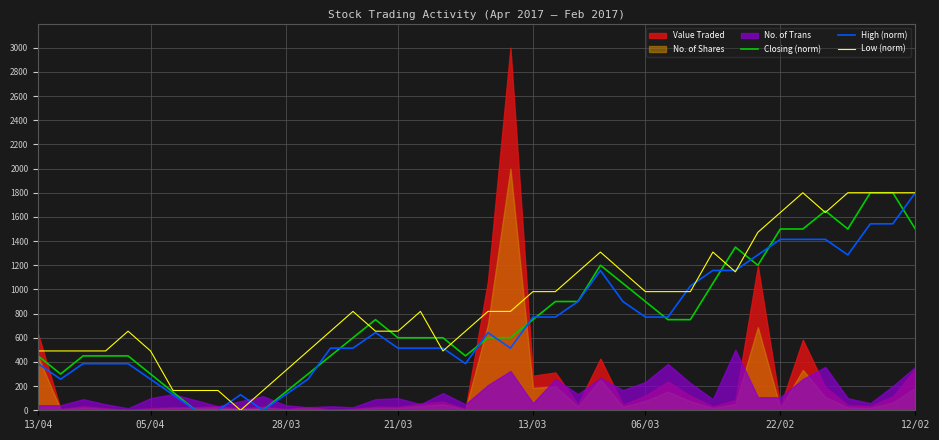

What is the maximum value for Low (norm)?

1800.0